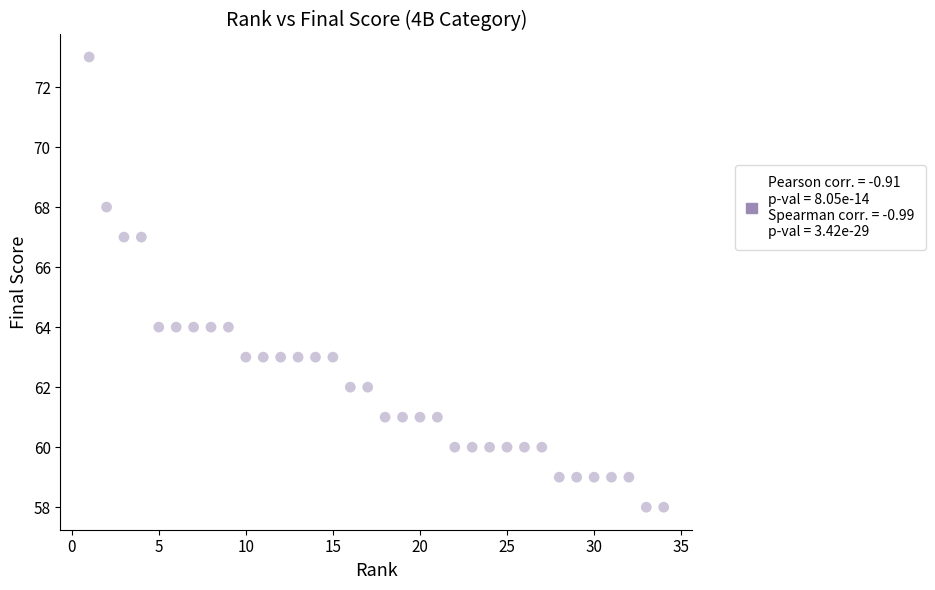

What is the range of X values (max minus min)?

33